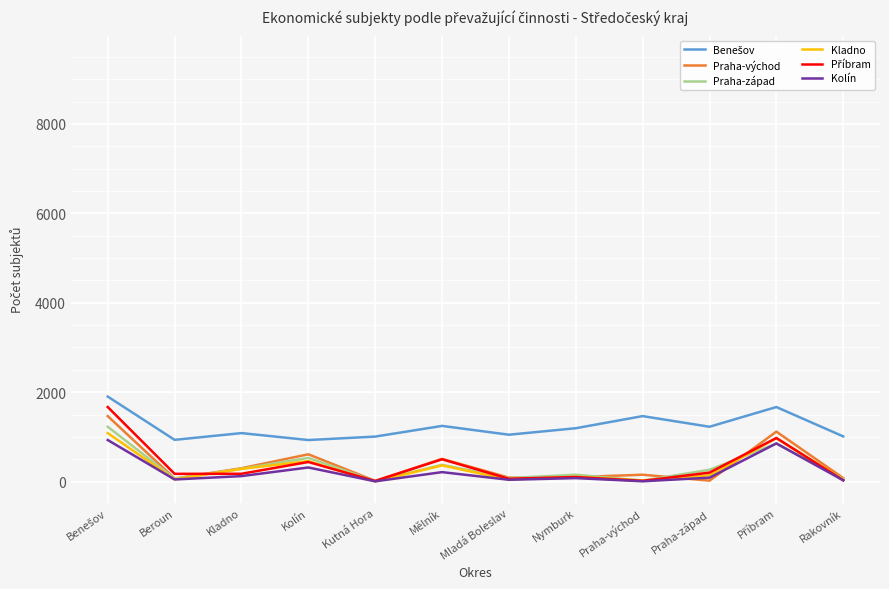

Between Kladno and Kutná Hora, which series saw the biggest shift?

Praha-východ